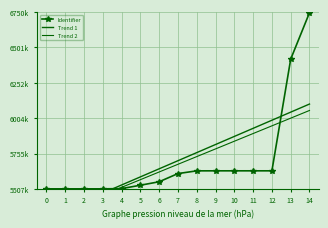

What is the average value?

5704954